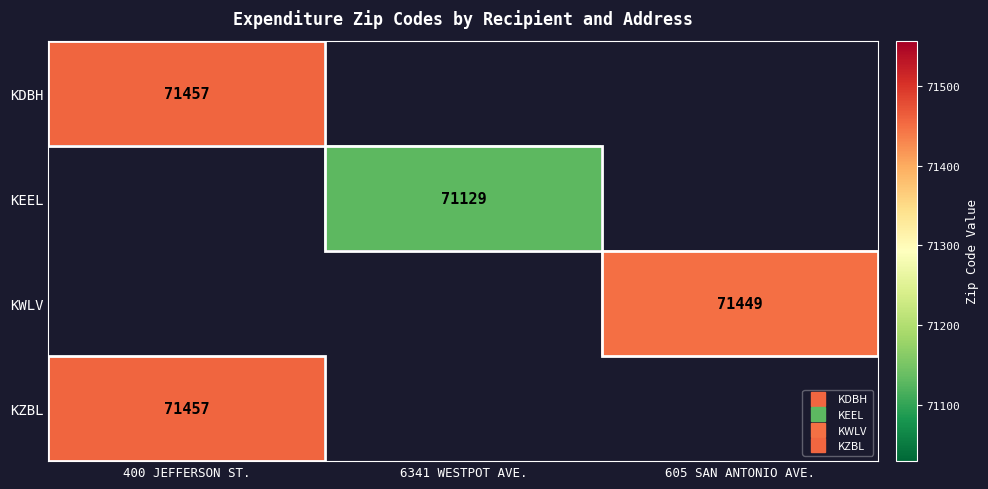

The value of KWLV at 605 SAN ANTONIO AVE. is 71449.0. True or false?

True